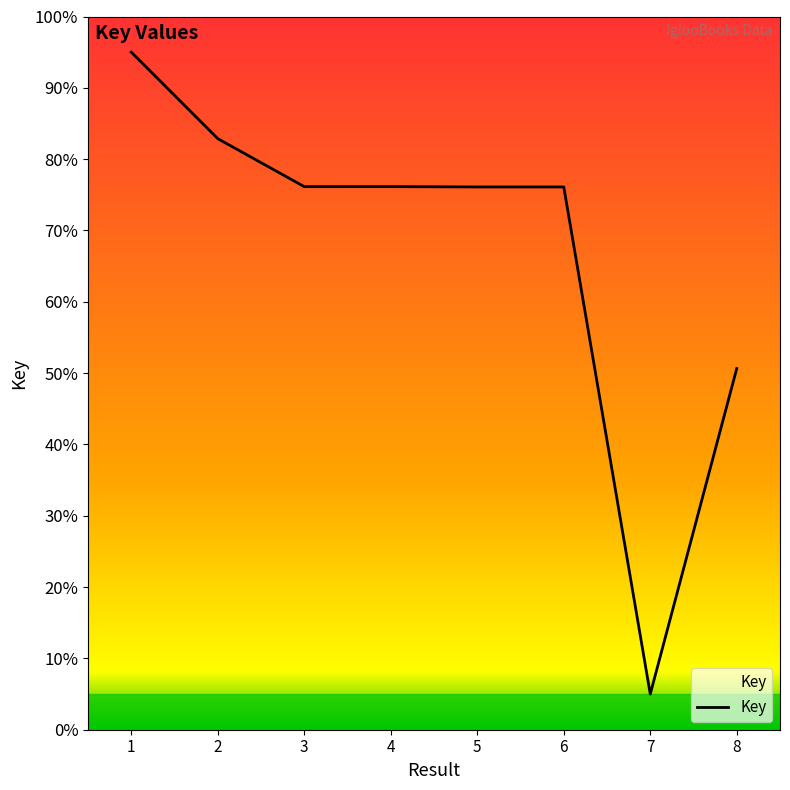

How many points are lower than both their immediate neighbors (excluding endpoints)?

3